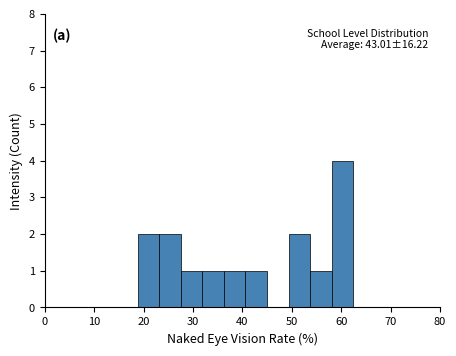

Which range on the x-axis has the tallest bar?

58 to 62